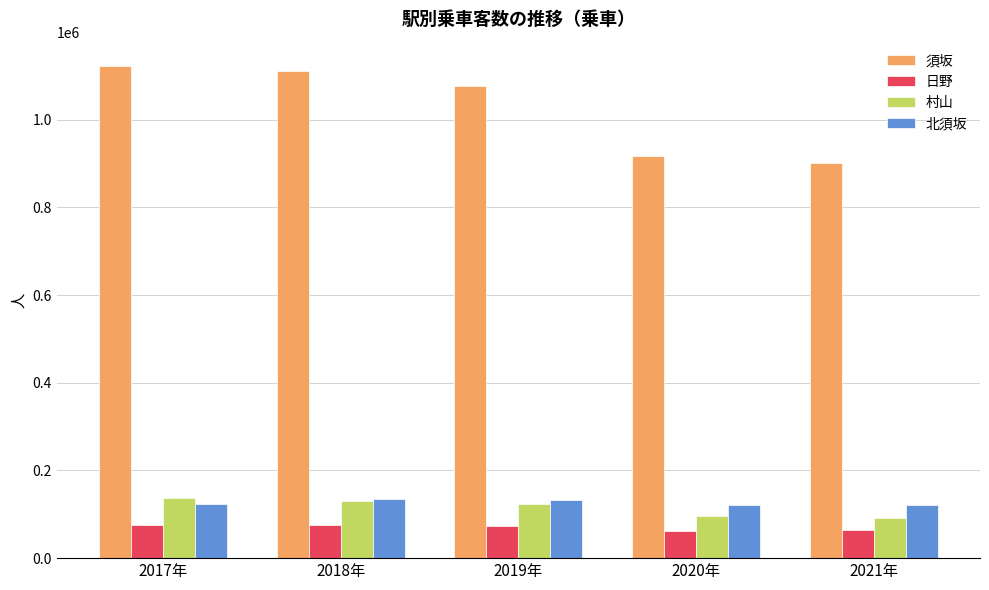

What is the highest value of the 北須坂 series?

133780